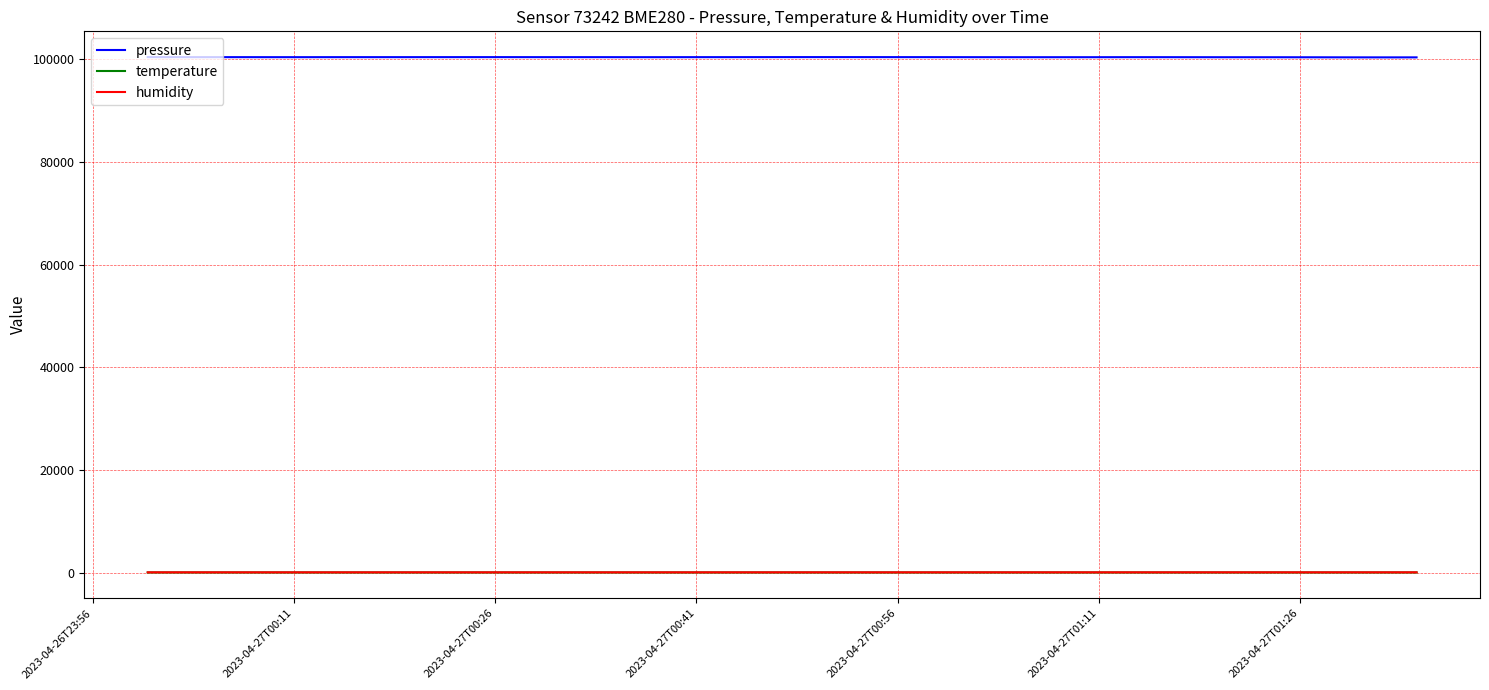

Which series has the largest range (max minus min)?

pressure